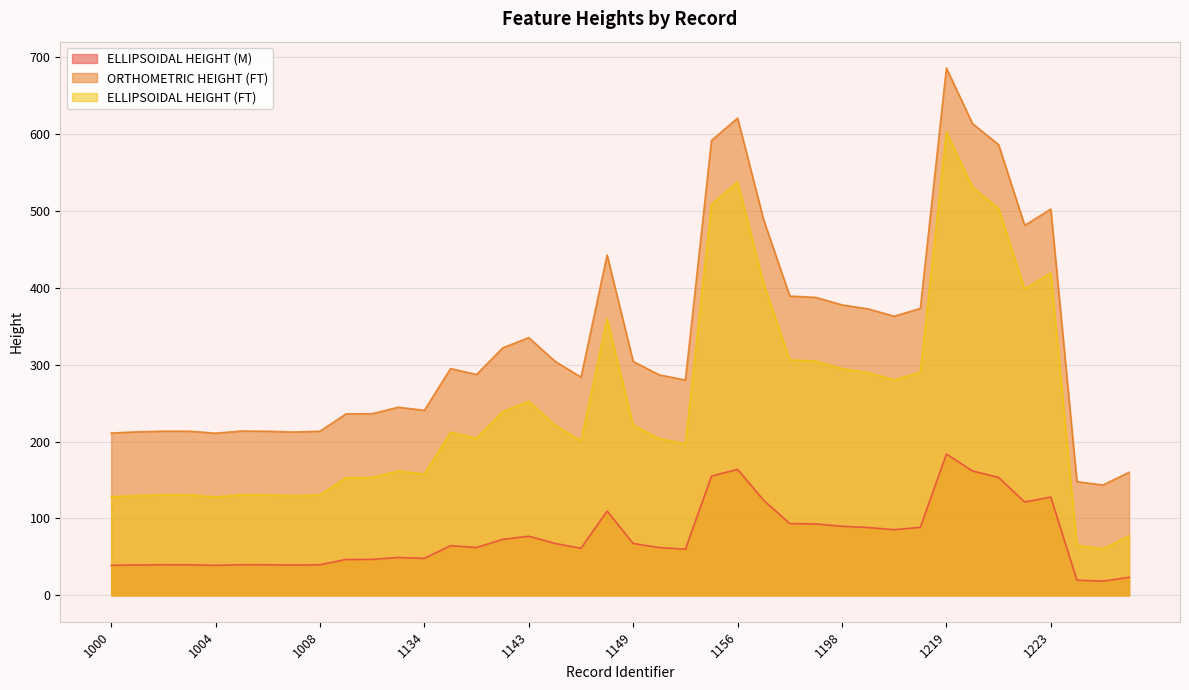

What is the spread (max minus min) of values at 1004?

171.9